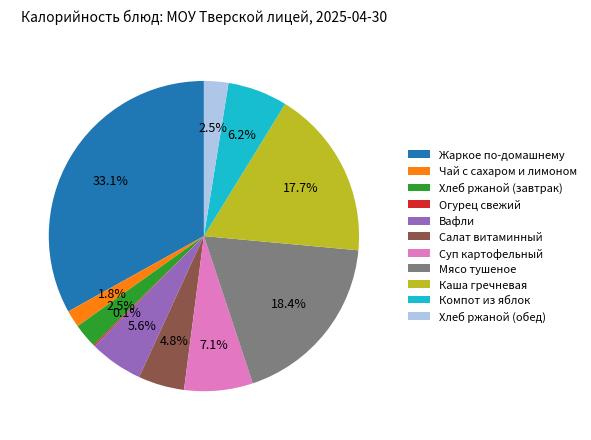

To the nearest percent, what is the difference between the Хлеб ржаной (обед) and Каша гречневая slice percentages?

15%